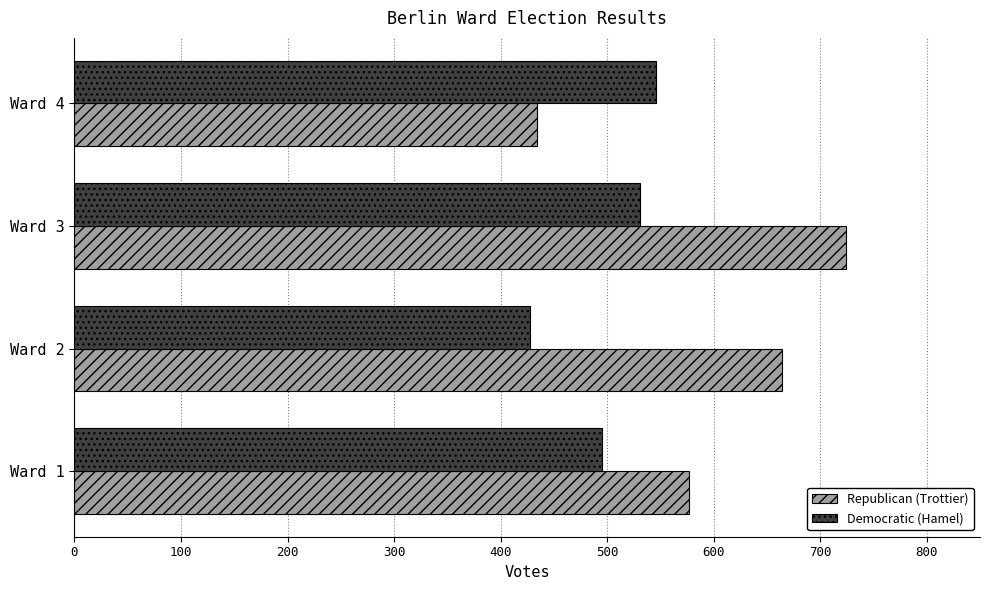

What is the difference between the maximum and minimum values in the Democratic (Hamel) series?

118